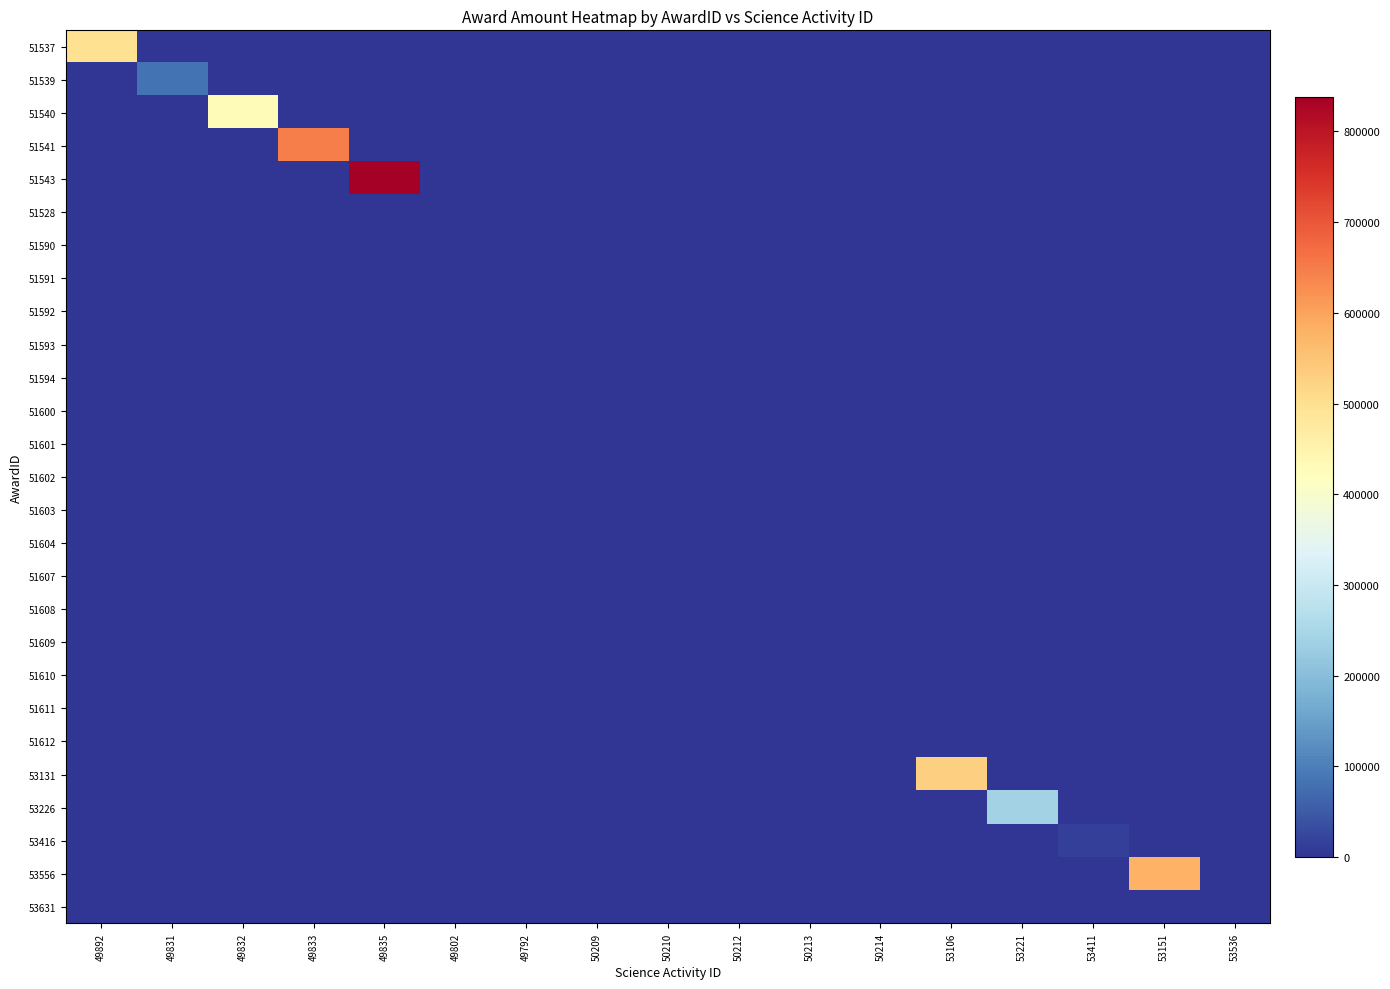

How many categories are shown in the chart?

17